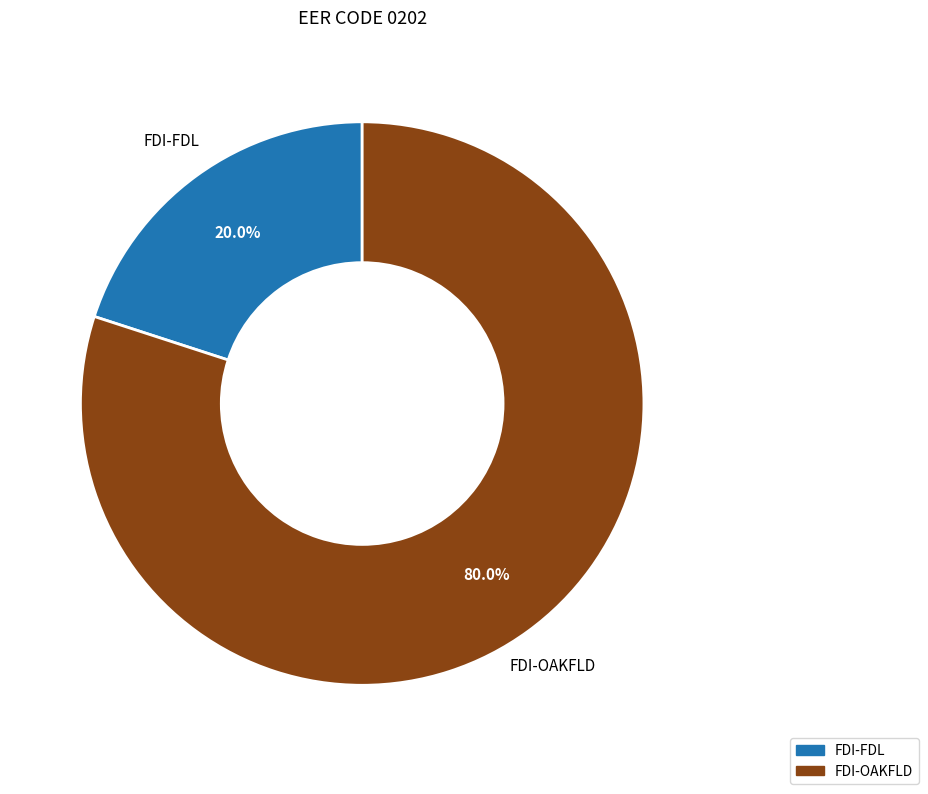

How many slices are in this pie chart?

2